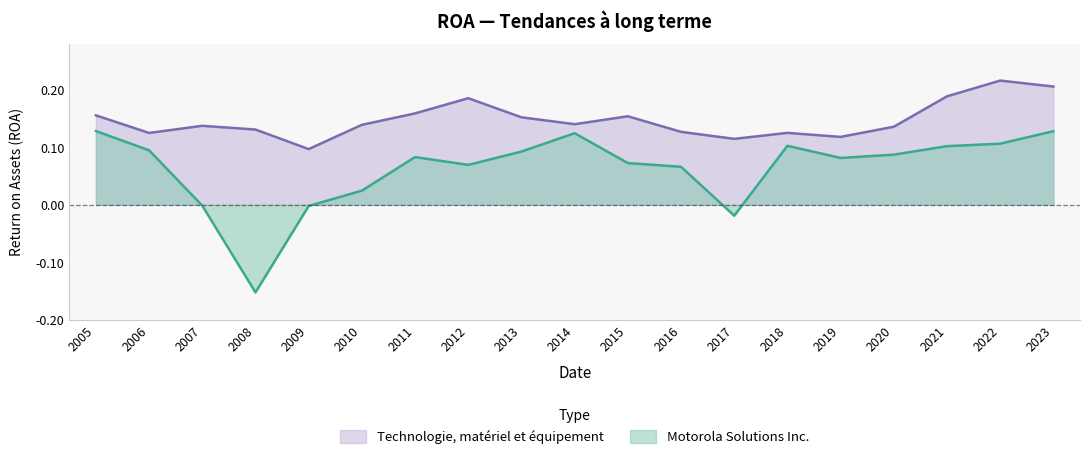

Reading right to left, extract all data points from this chart.

Motorola Solutions Inc.: 0.1	0.1	0.1	0.1	0.1	0.1	-0.0	0.1	0.1	0.1	0.1	0.1	0.1	0.0	-0.0	-0.2	-0.0	0.1	0.1
Technologie, matériel et équipement: 0.2	0.2	0.2	0.1	0.1	0.1	0.1	0.1	0.2	0.1	0.2	0.2	0.2	0.1	0.1	0.1	0.1	0.1	0.2